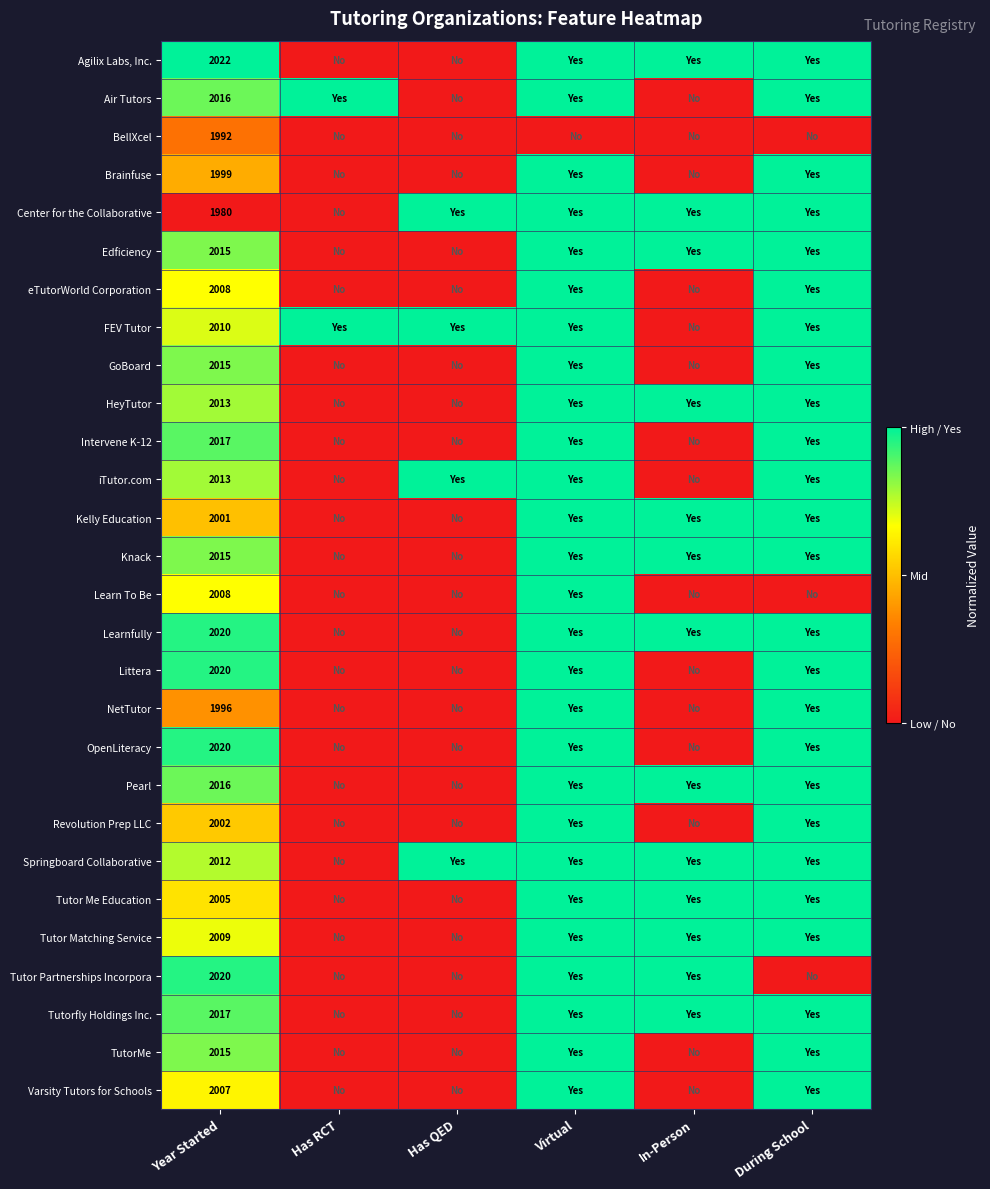

Count the number of data series in this chart.

28